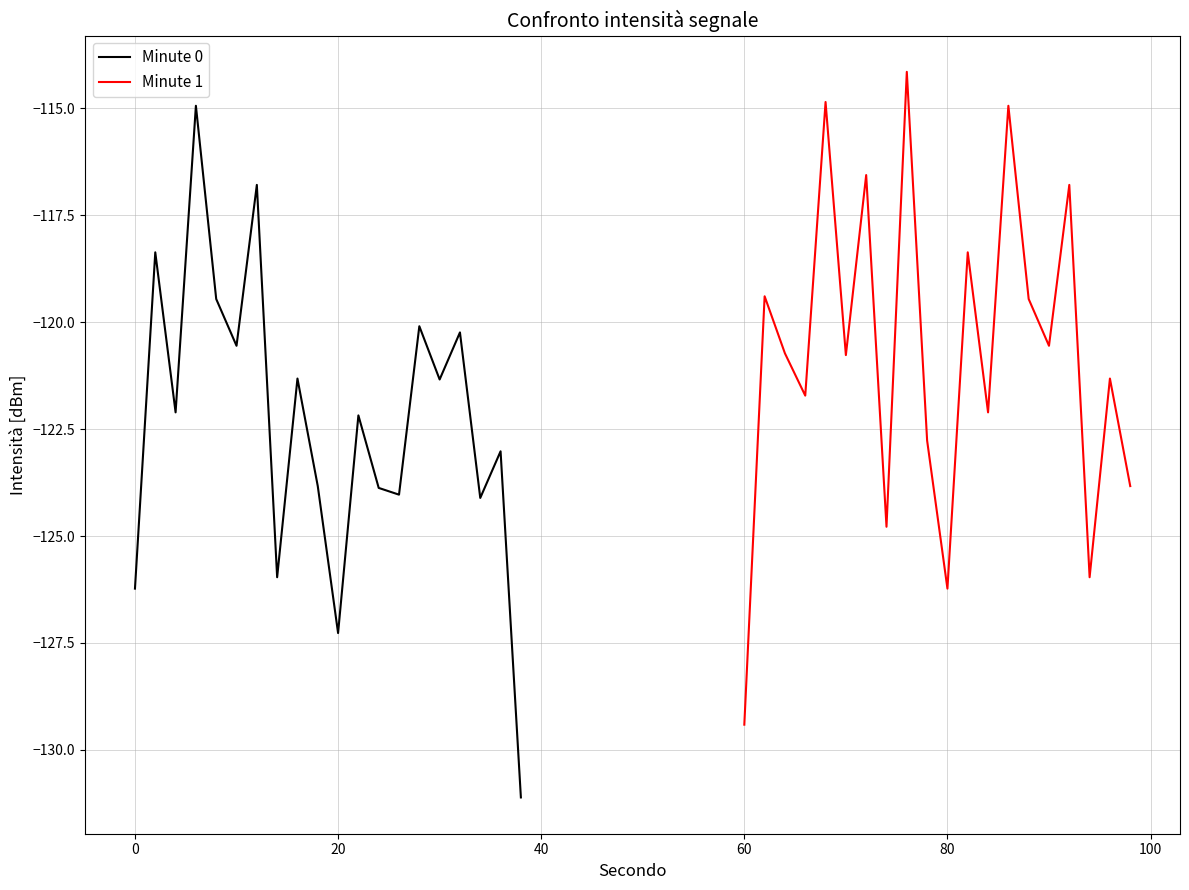

What is the highest value of the Minute 0 series?

-114.9